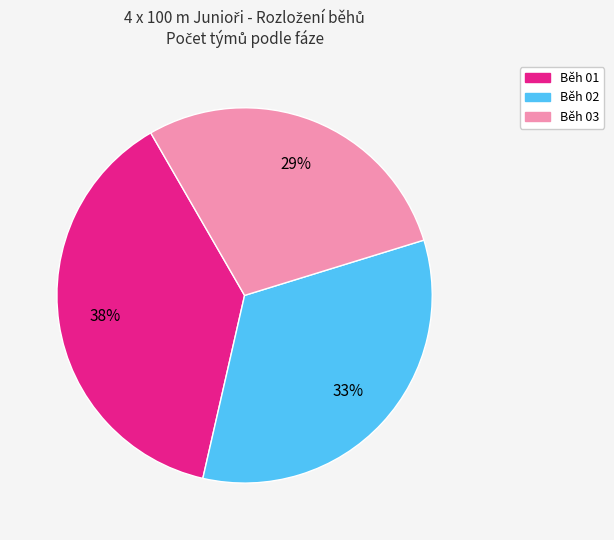

Do Běh 01 and Běh 03 together represent more than half of the pie?

Yes